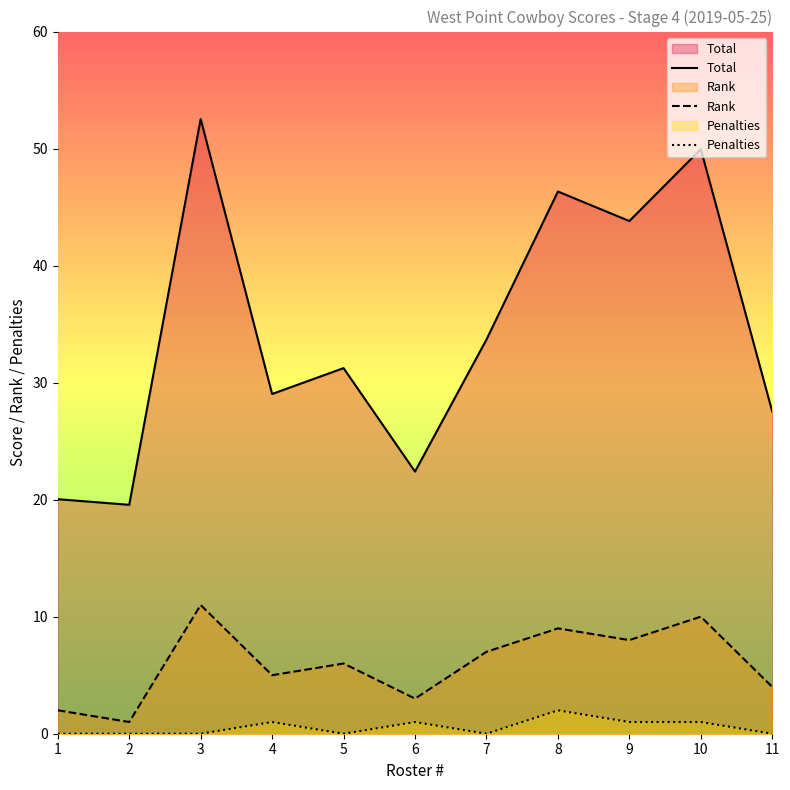

Is the value of Rank at 7 greater than the value of Penalties at 5?

Yes